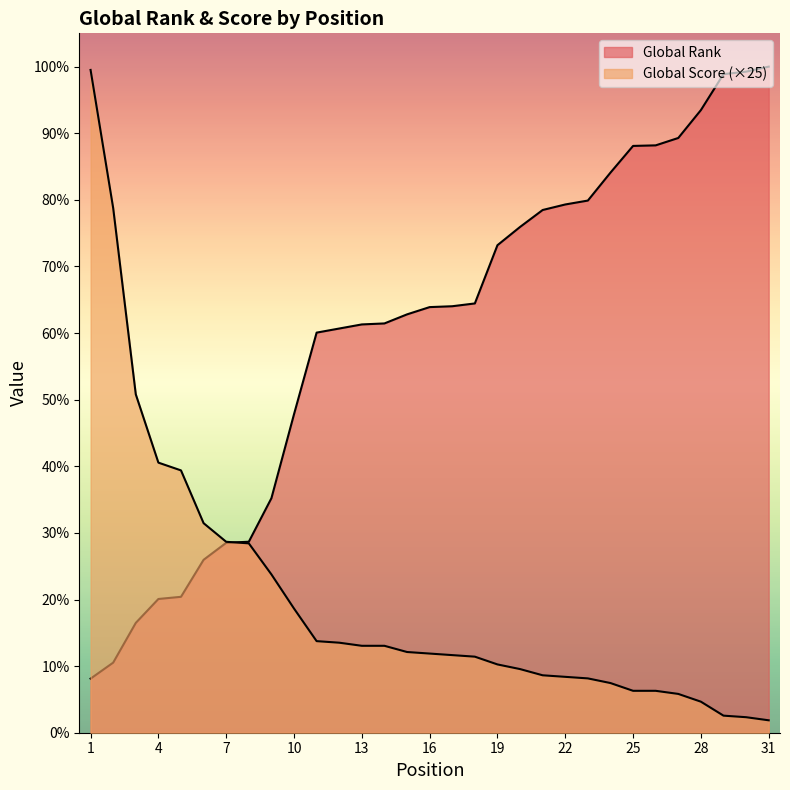

Is it true that Global Rank (scaled) equals 6914 at 18?

True